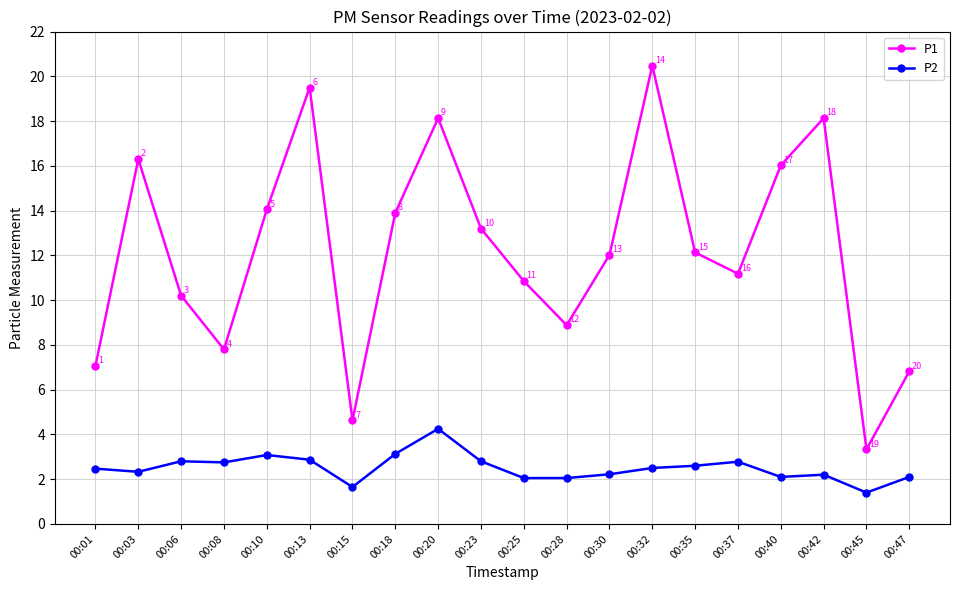

What is the sum of the P1 values at 00:23 and 00:32?

33.7